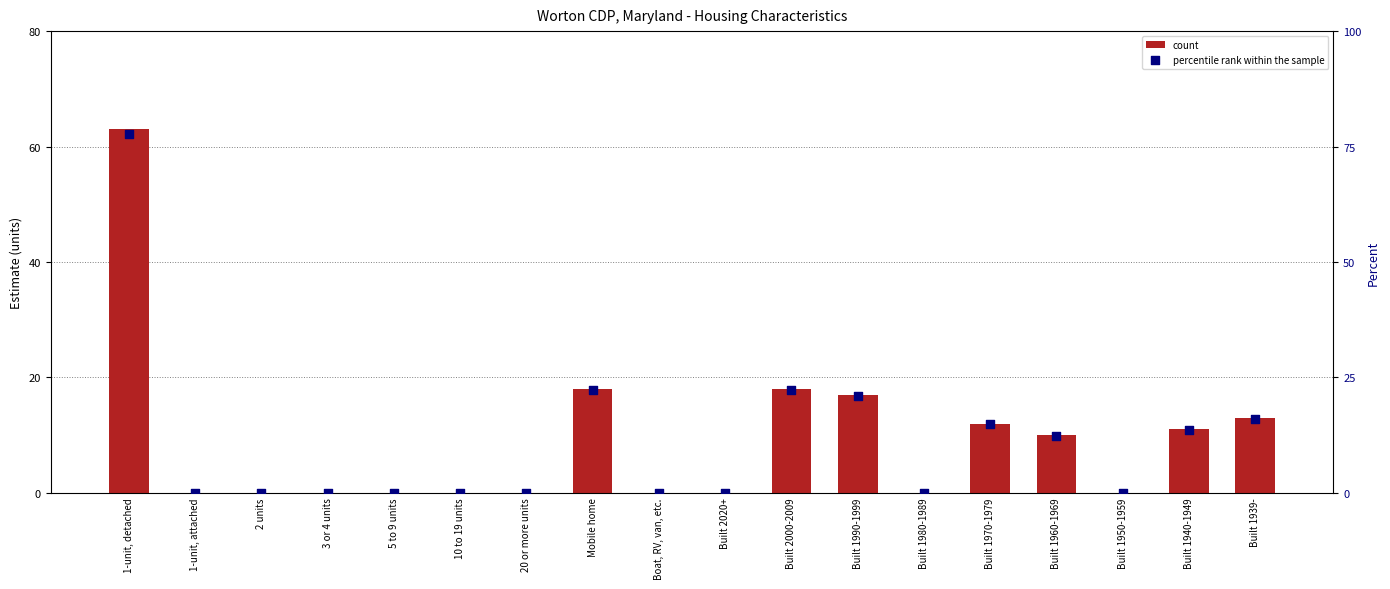

At which category is the sum across all series the highest?

1-unit, detached